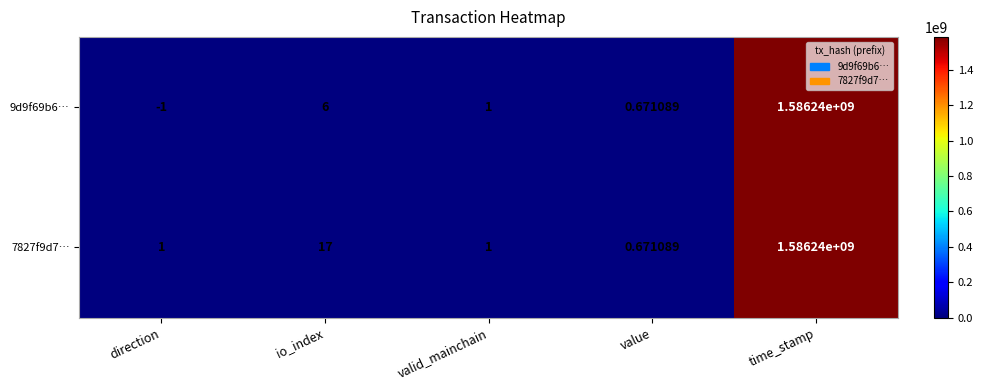

At which category is the sum across all series the highest?

time_stamp